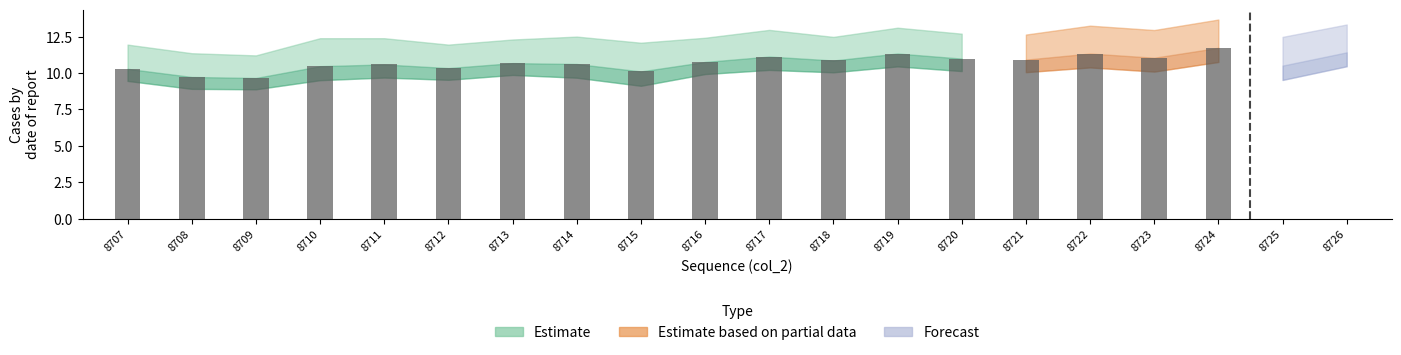

What is the approximate value at 8719?

11.3